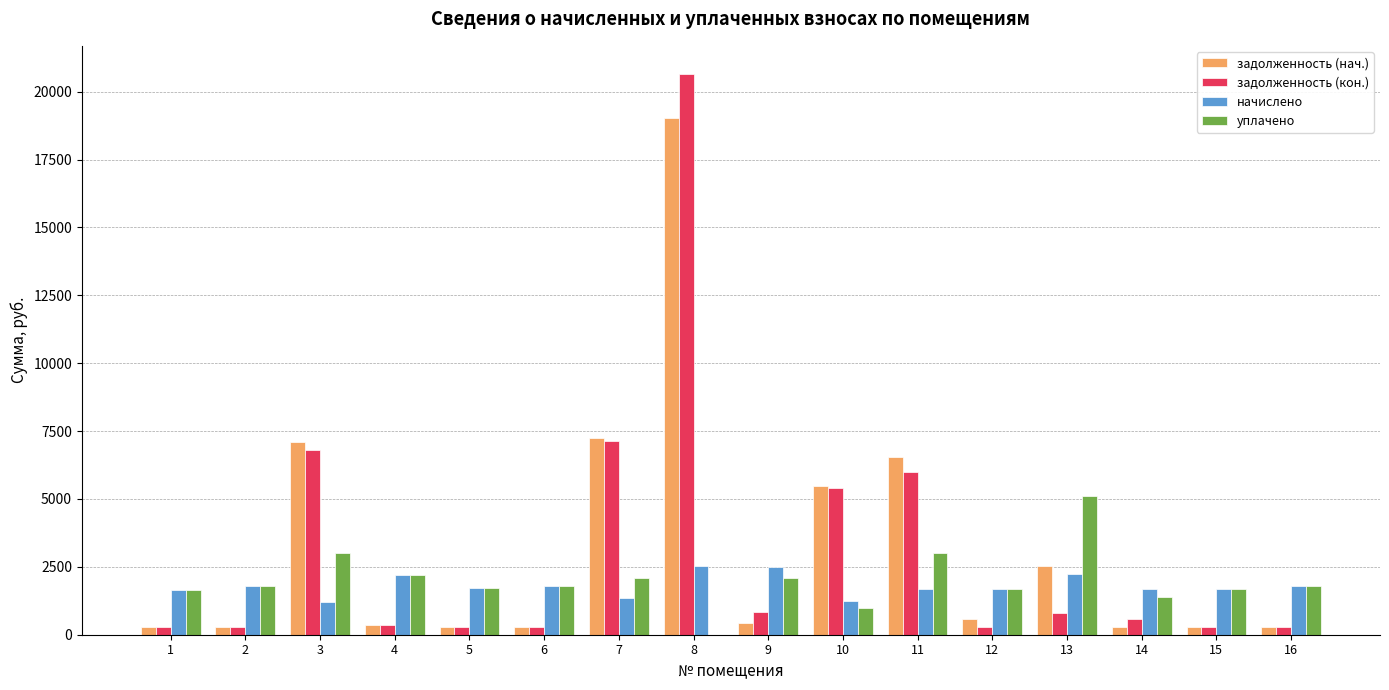

What is the maximum value for уплачено?

5091.7